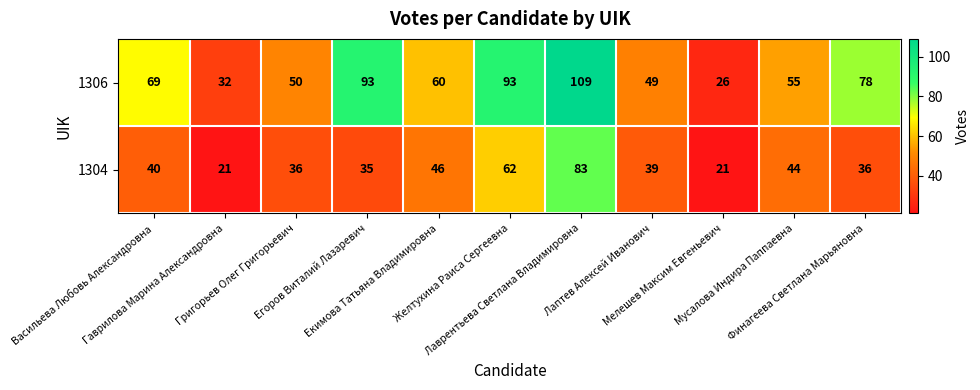

What is the average value of the 1304 series?

42